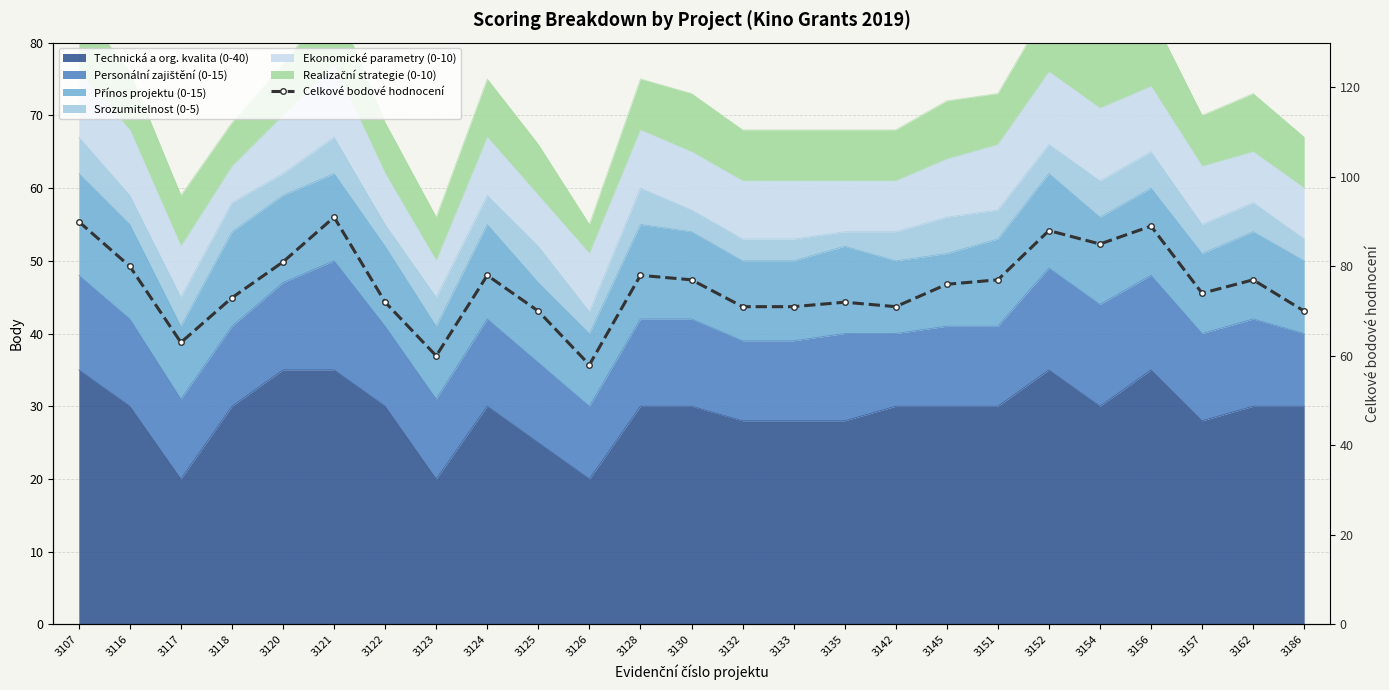

Where is the first local maximum?

3121